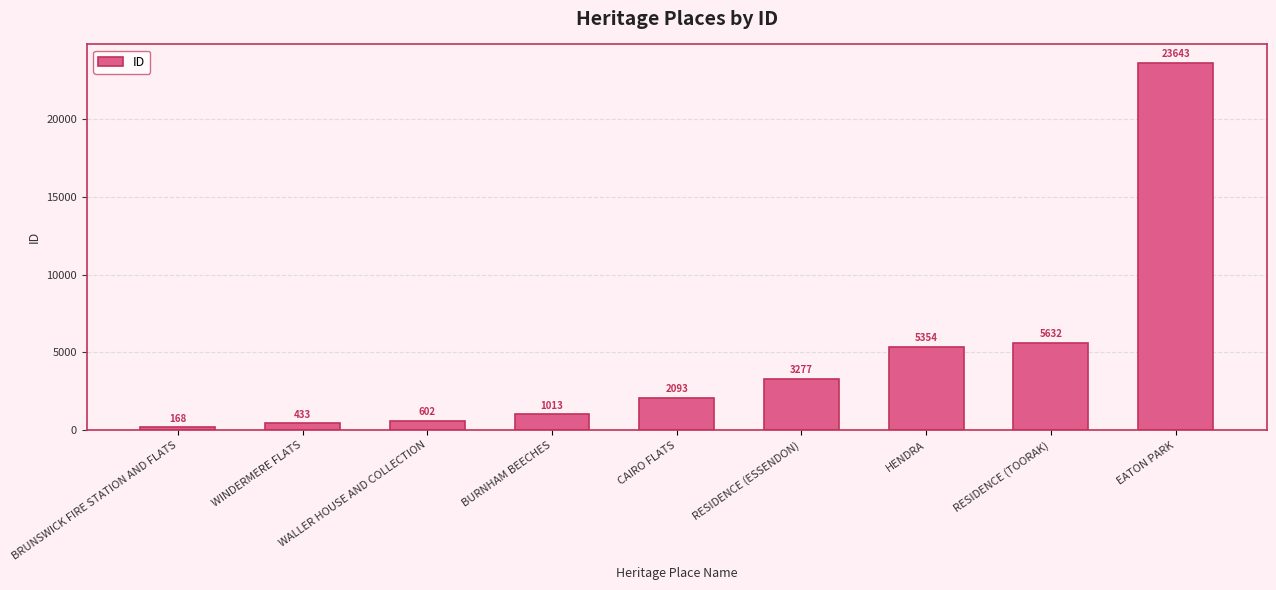

The value at RESIDENCE (TOORAK) is 9062. True or false?

False